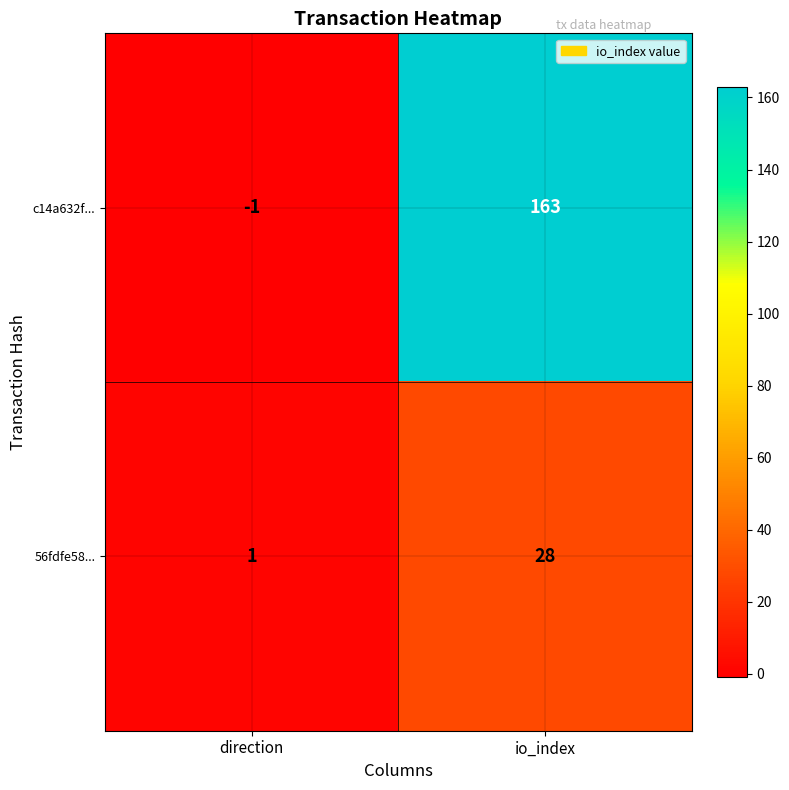

At which category does the chart reach its peak across all series?

io_index